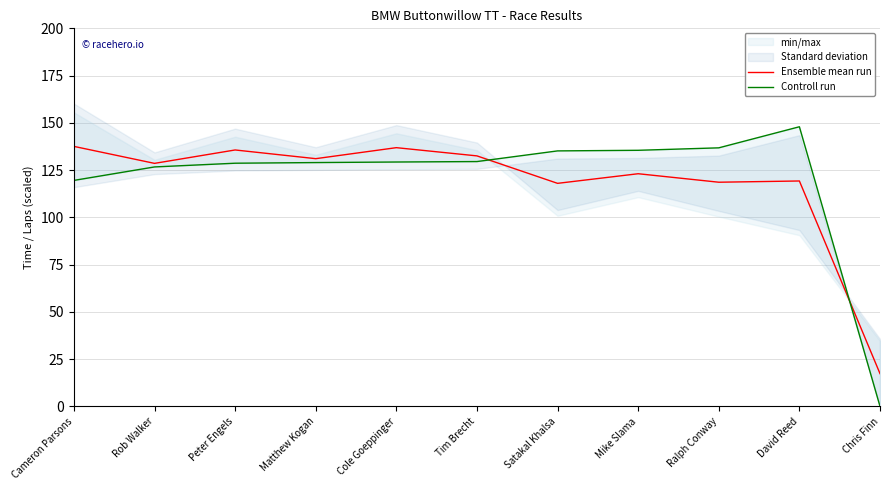

At which label does Ensemble mean run first exceed 128?

Cameron Parsons